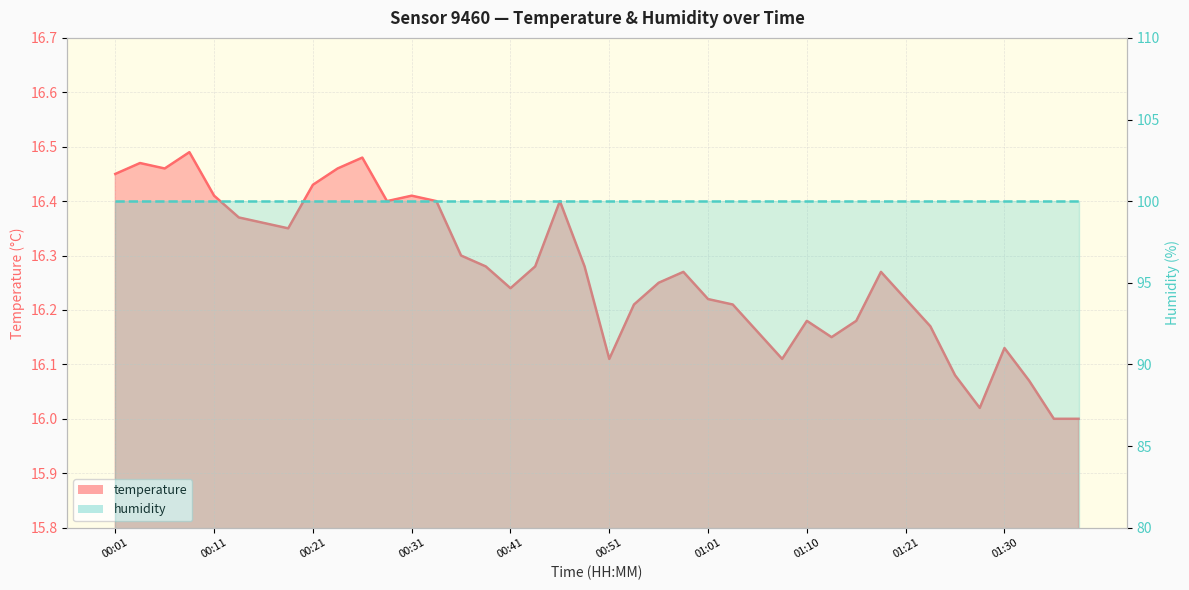

Read the temperature line value at 30.

16.2